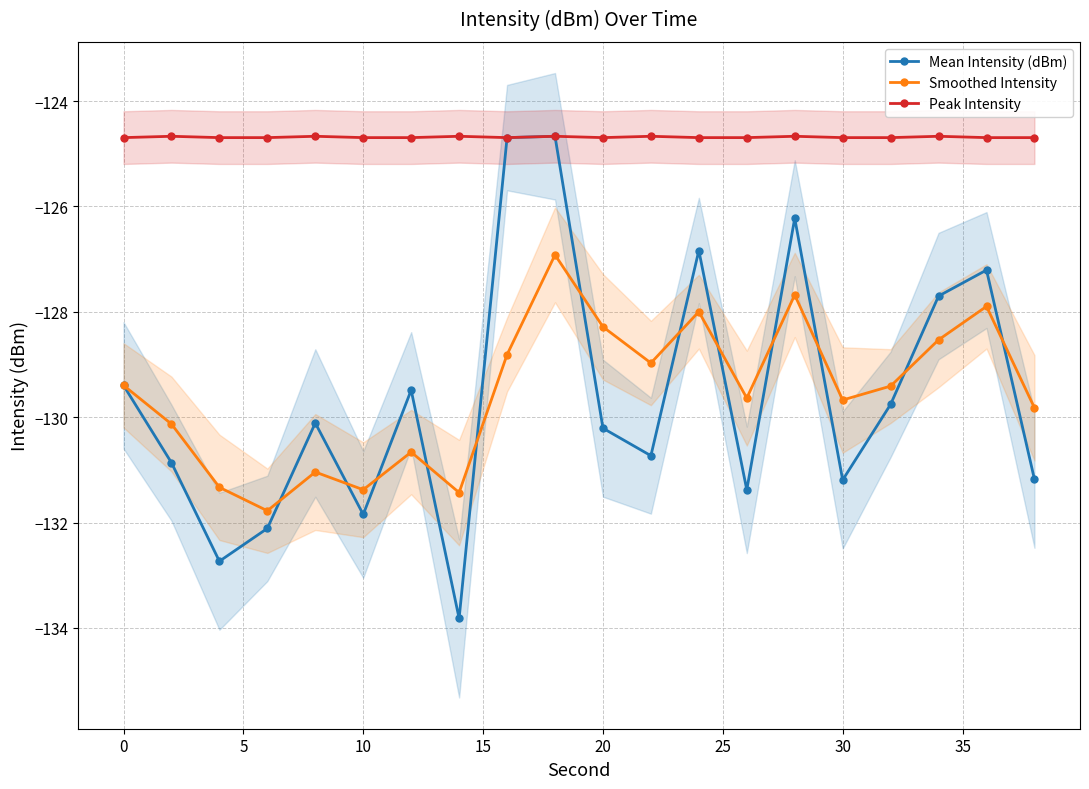

True or false: Mean Intensity (dBm) and Peak Intensity intersect in this chart.

False